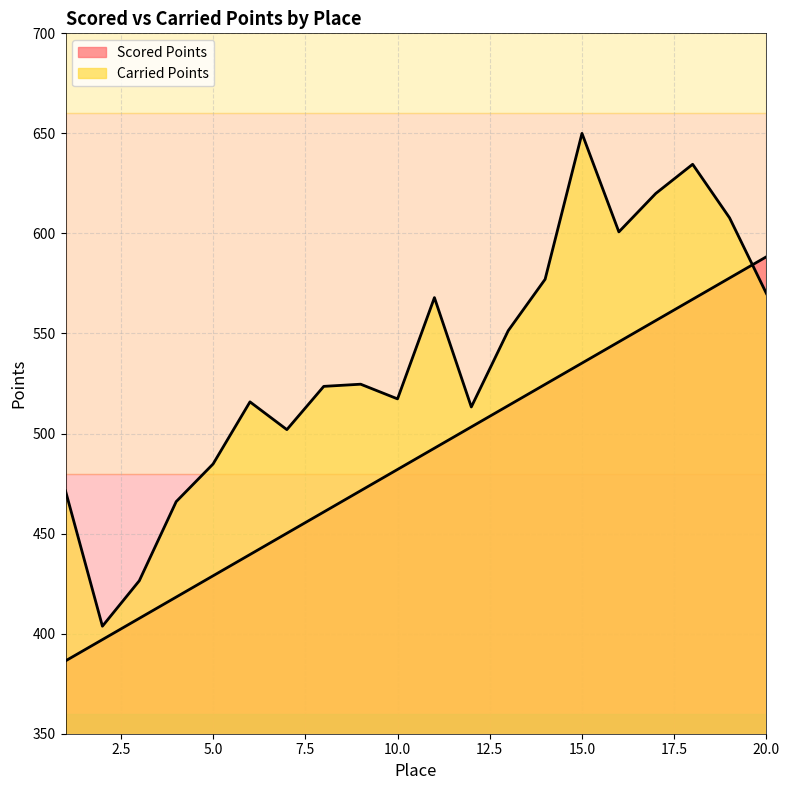

What is the smallest value displayed?

386.4